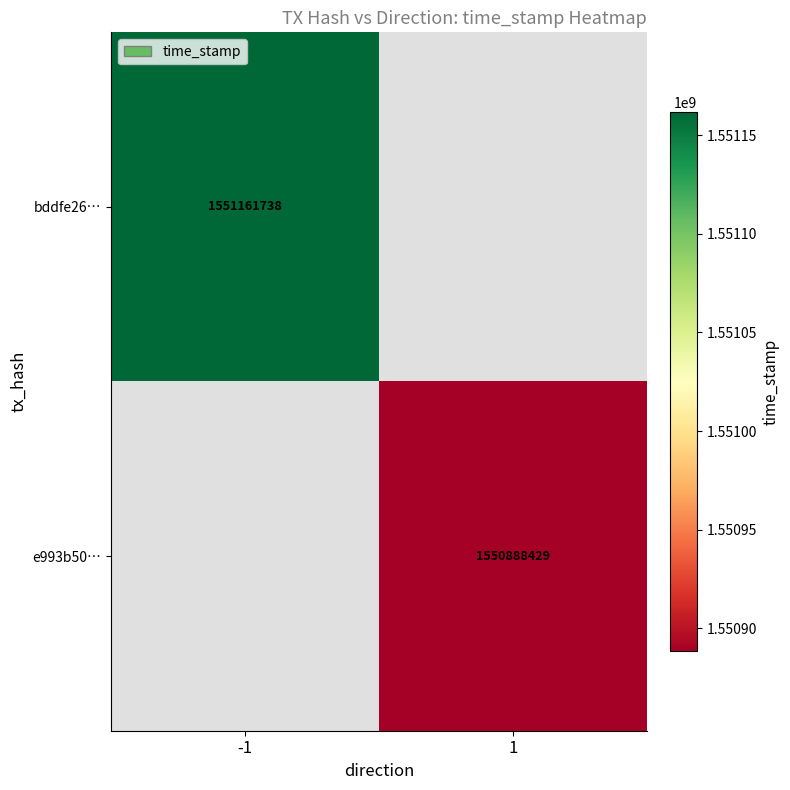

The e993b50… series shows 1550888429 at 1. True or false?

True